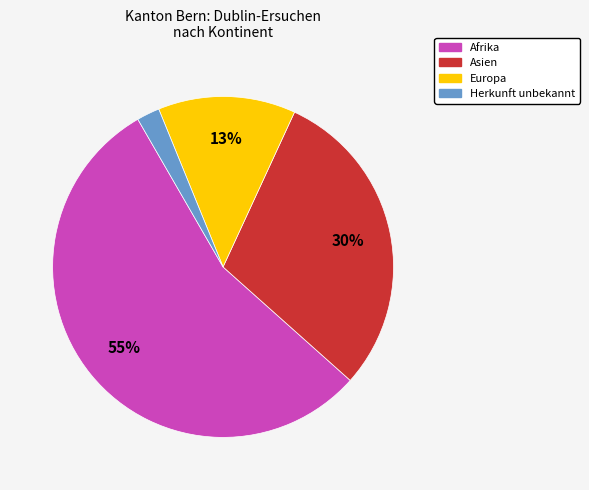

The Europa slice represents 13% of the pie. True or false?

True